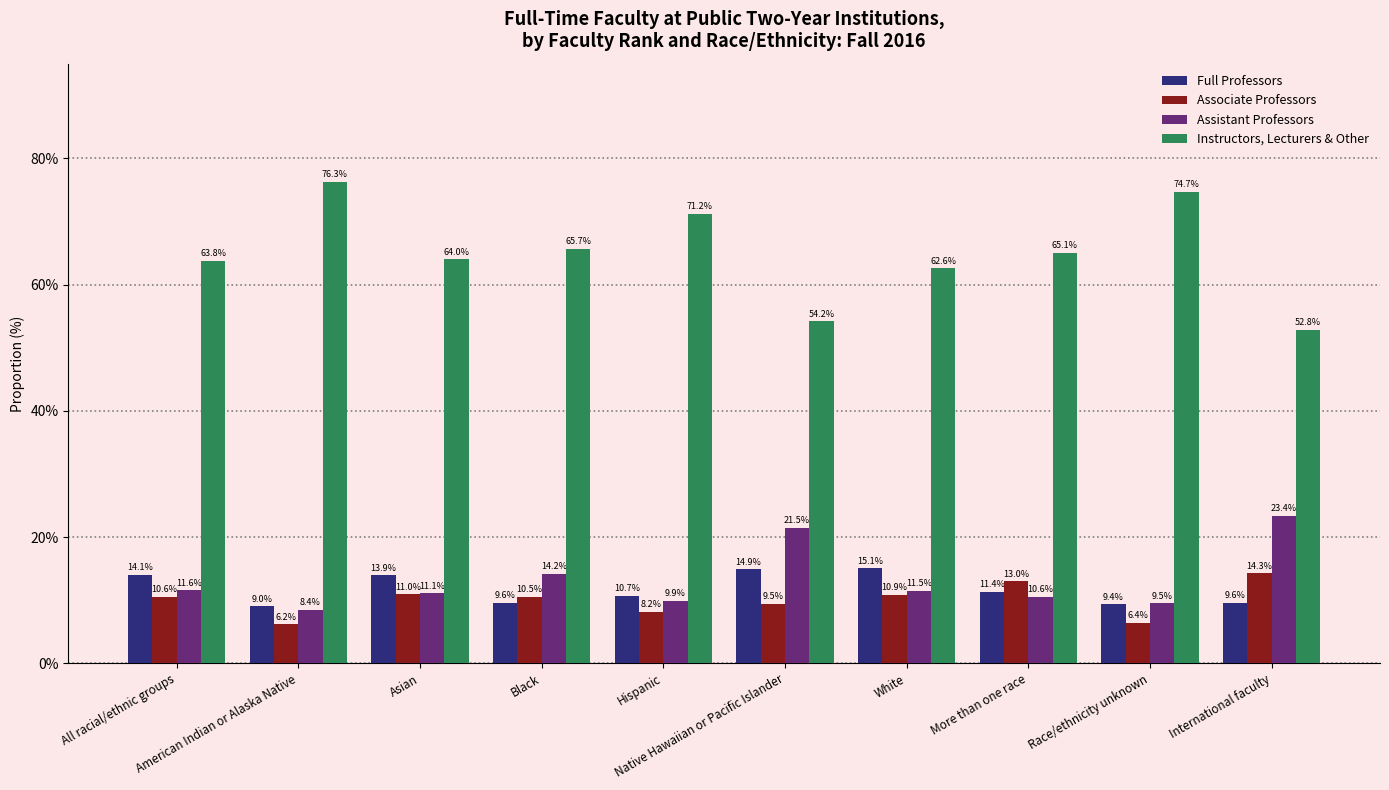

What is the difference between the maximum and minimum values in the Assistant Professors series?

14.9